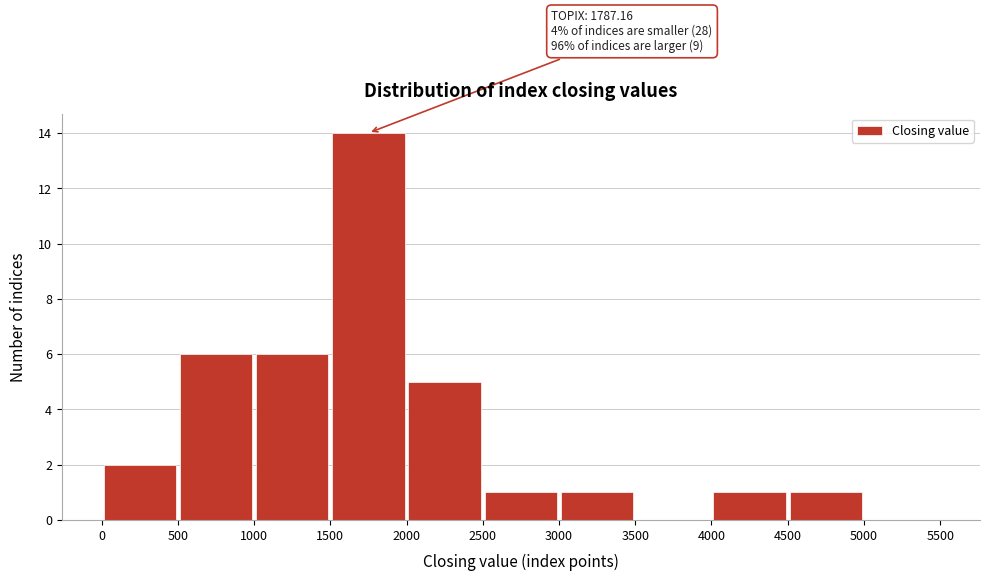

Over which range of the x-axis is the bar tallest?

1500 to 2000